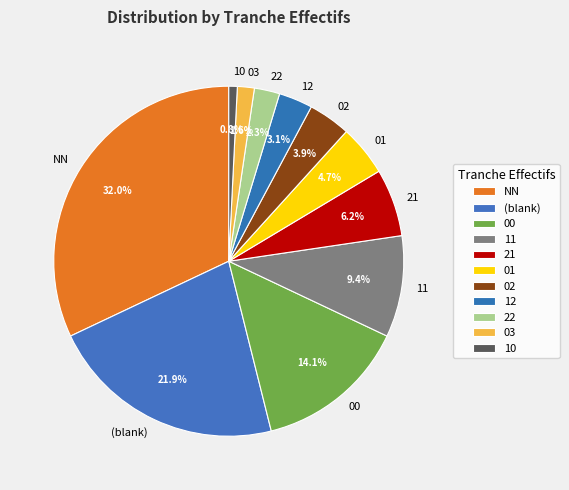

What is the ratio of the value at 21 to the value at 00?

0.4